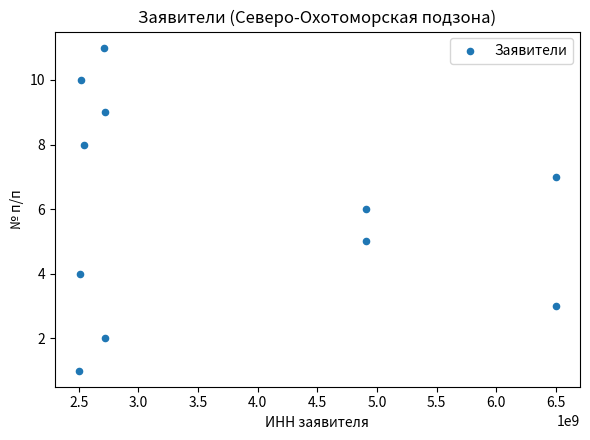

What is the average X value?

3731467805